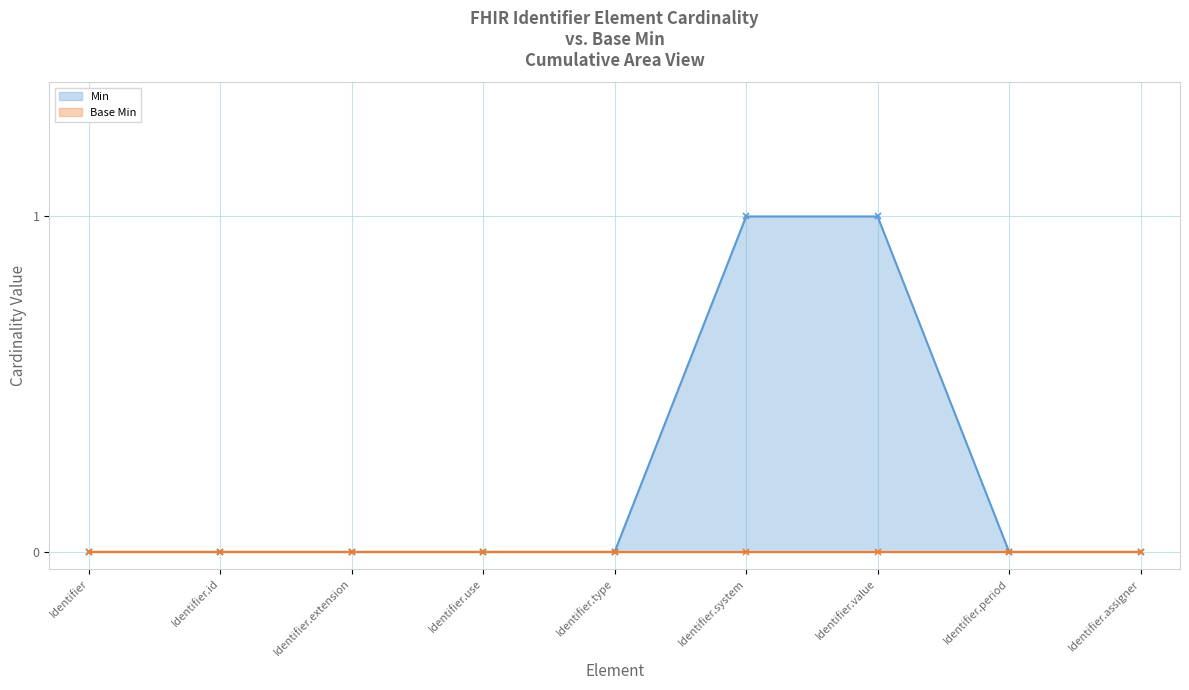

How many values are between 0 and 1?

9